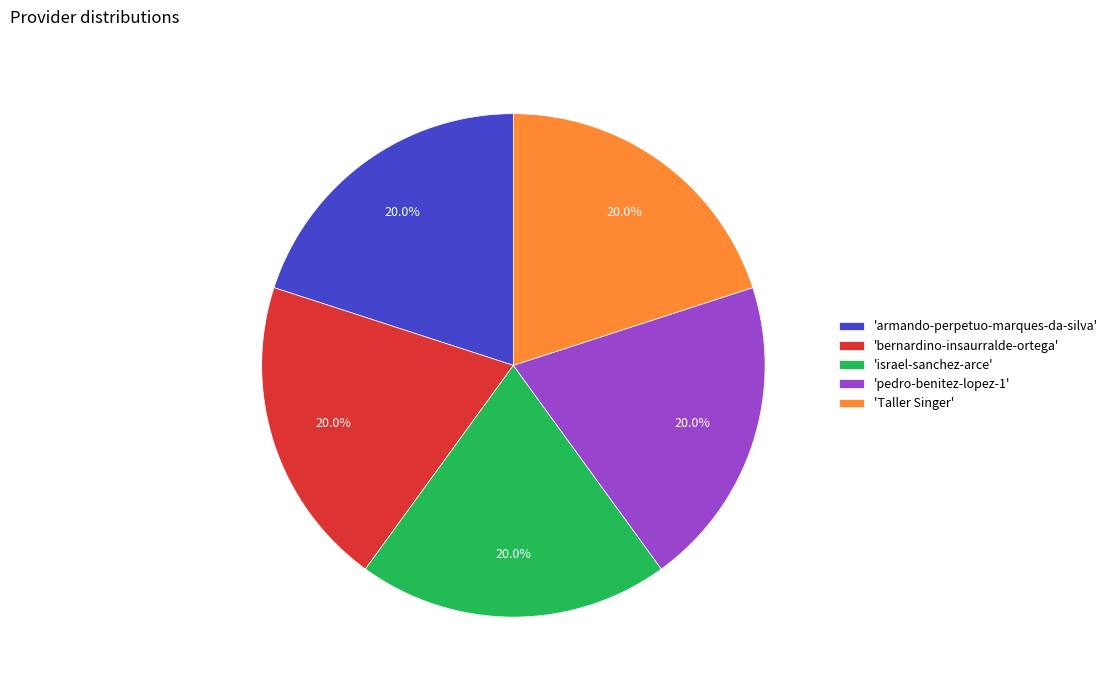

What is the ratio of the value at 'pedro-benitez-lopez-1' to the value at 'armando-perpetuo-marques-da-silva'?

1.0